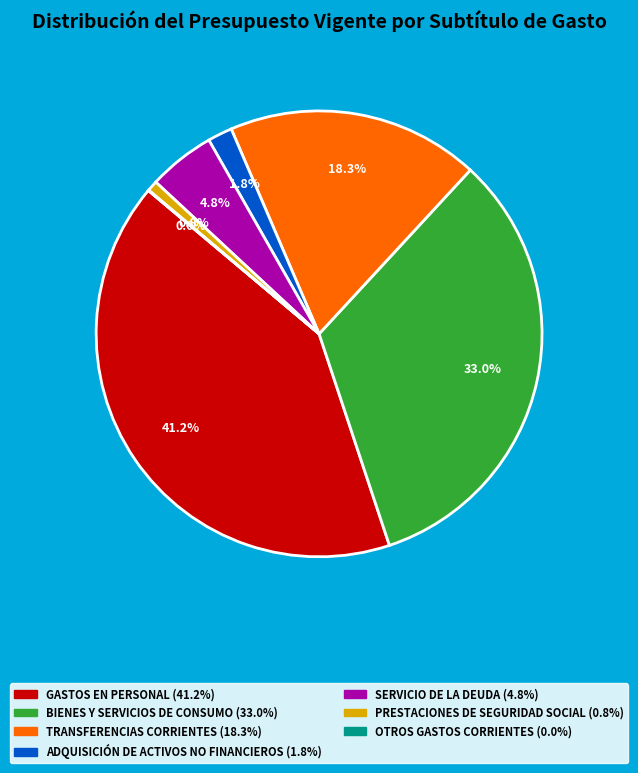

Do TRANSFERENCIAS CORRIENTES and ADQUISICIÓN DE ACTIVOS NO FINANCIEROS together represent more than half of the pie?

No